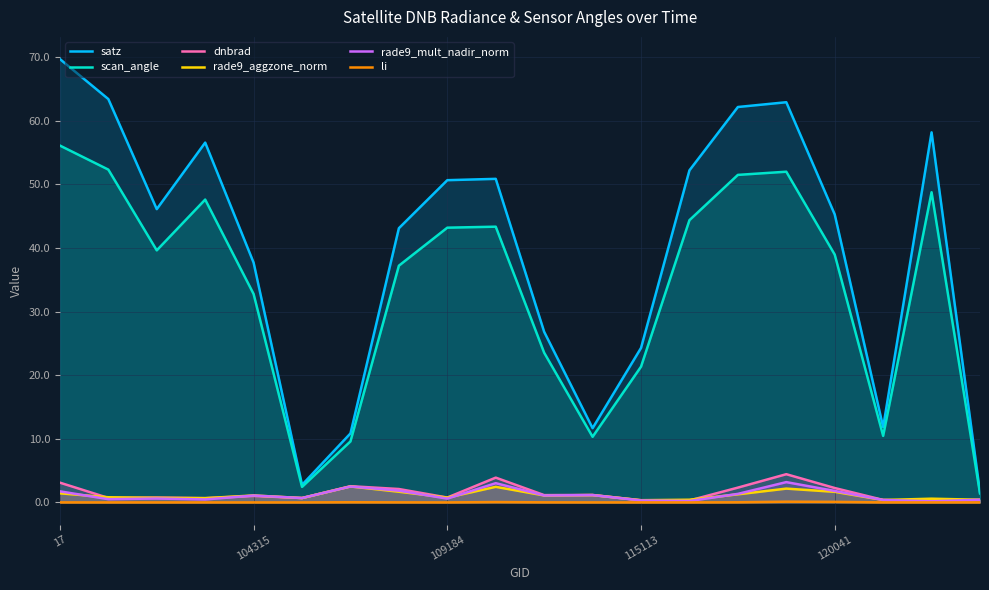

Which series has the largest total across all categories?

satz